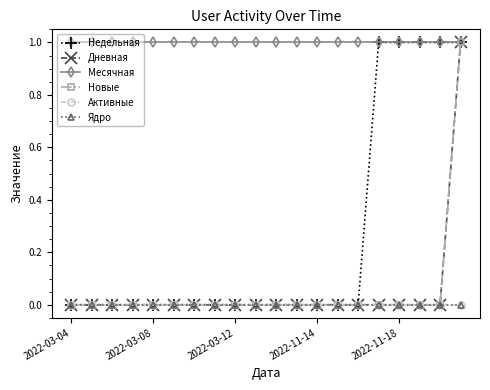

Count the Дневная values in the range 0 to 1.

20